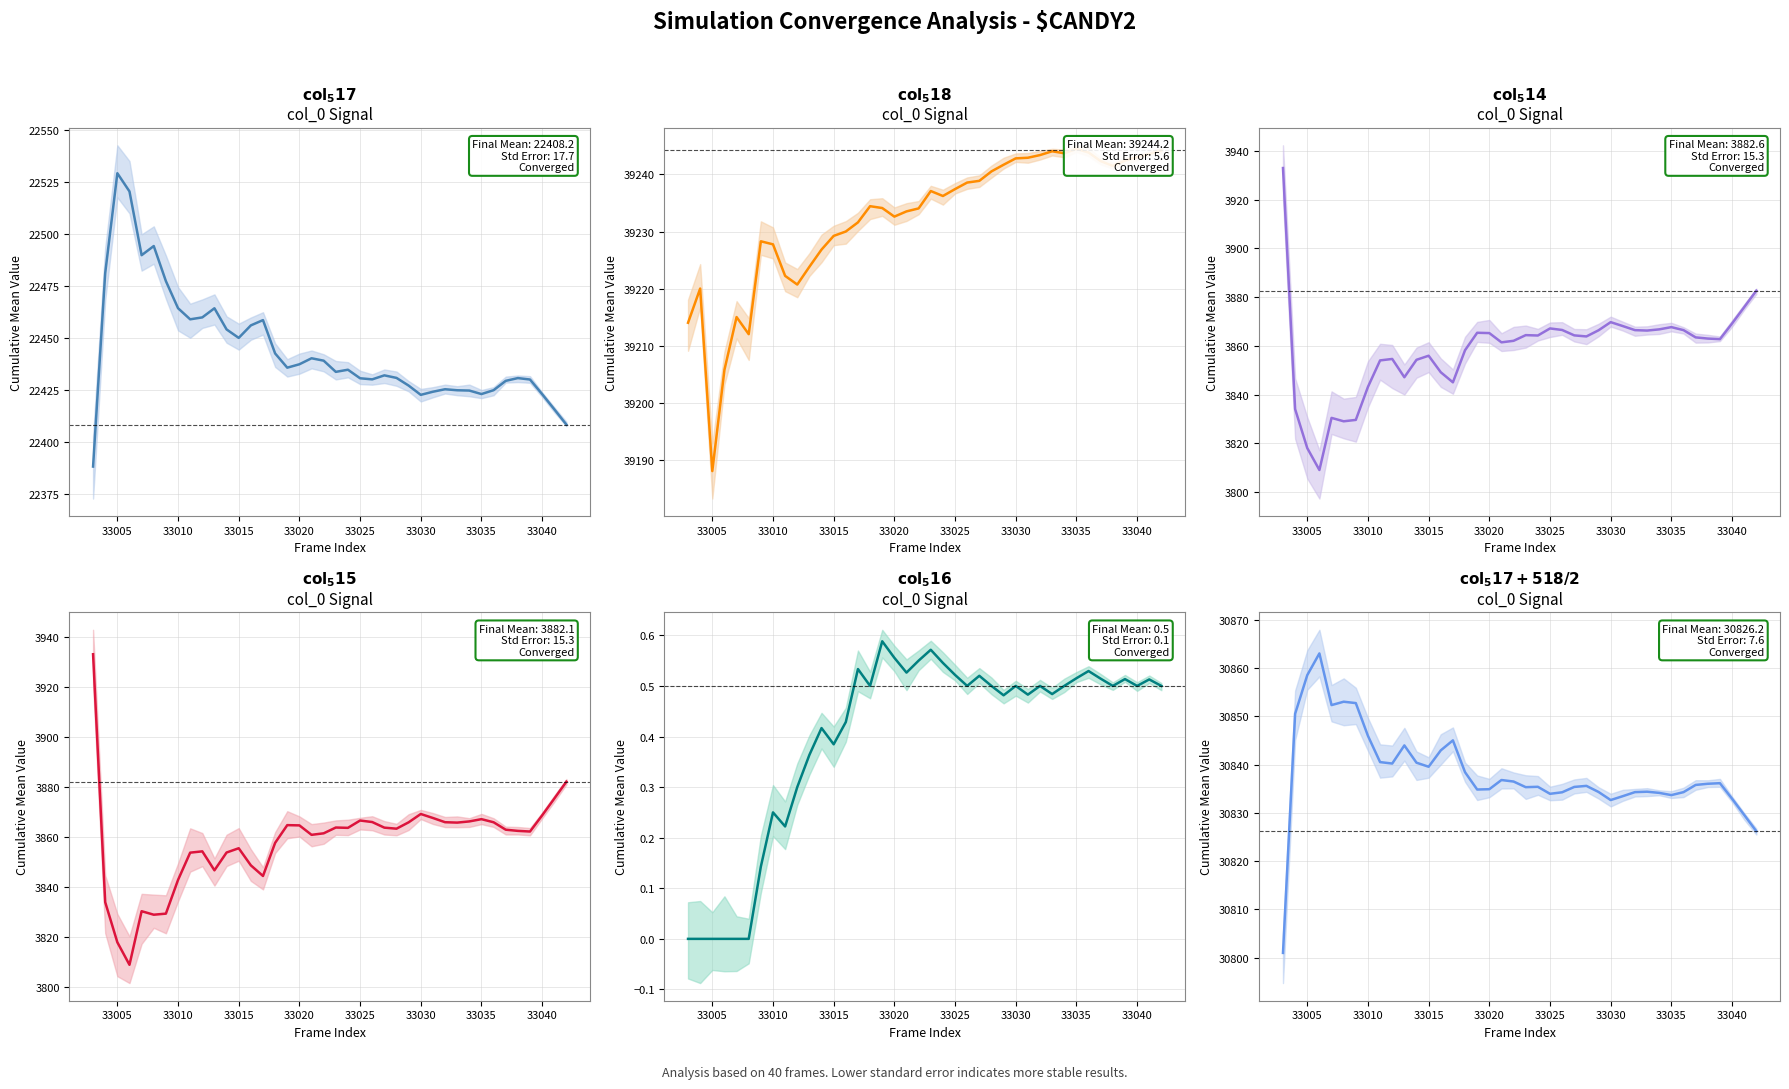

At how many categories does at least one series exceed 8088?

40